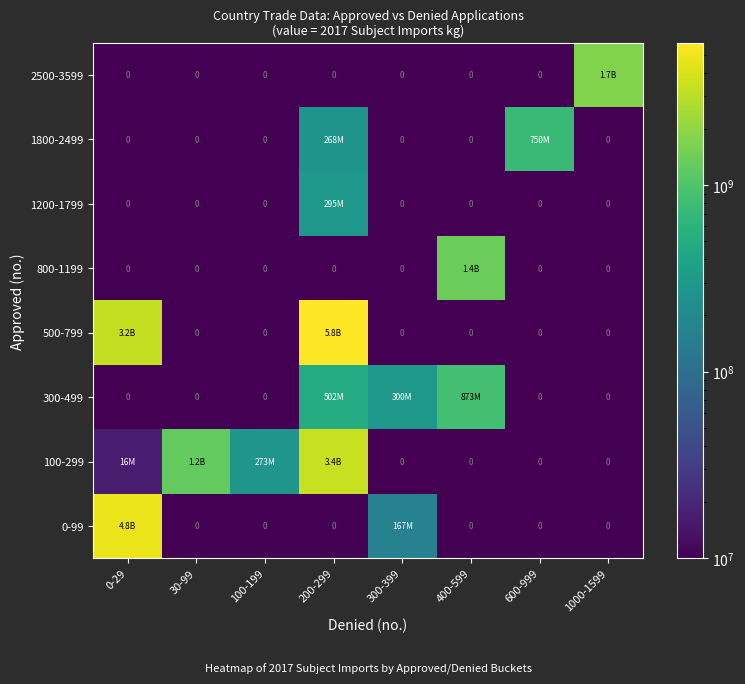

At which label is 300-499 closest to 436465033?

200-299